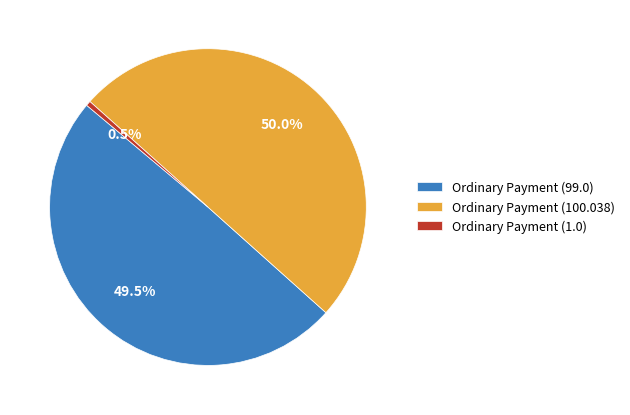

To the nearest percent, what is the difference between the Ordinary Payment (1.0) and Ordinary Payment (100.038) slice percentages?

50%